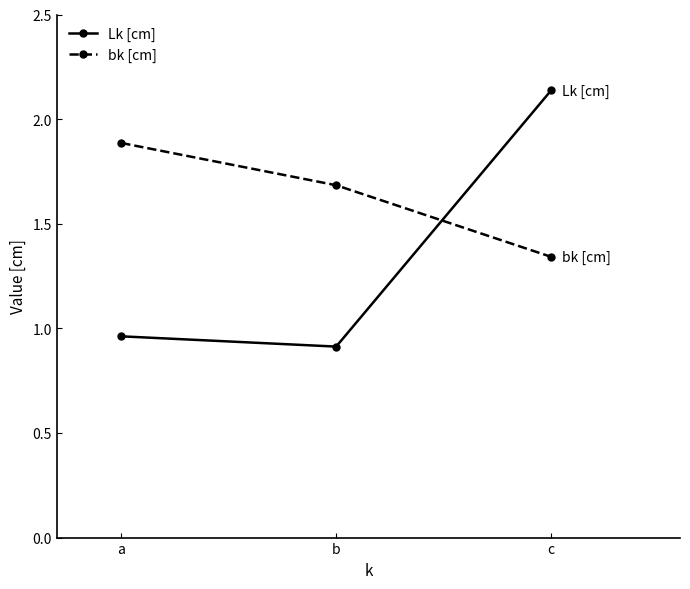

The value of bk [cm] at a is 0.4. True or false?

False